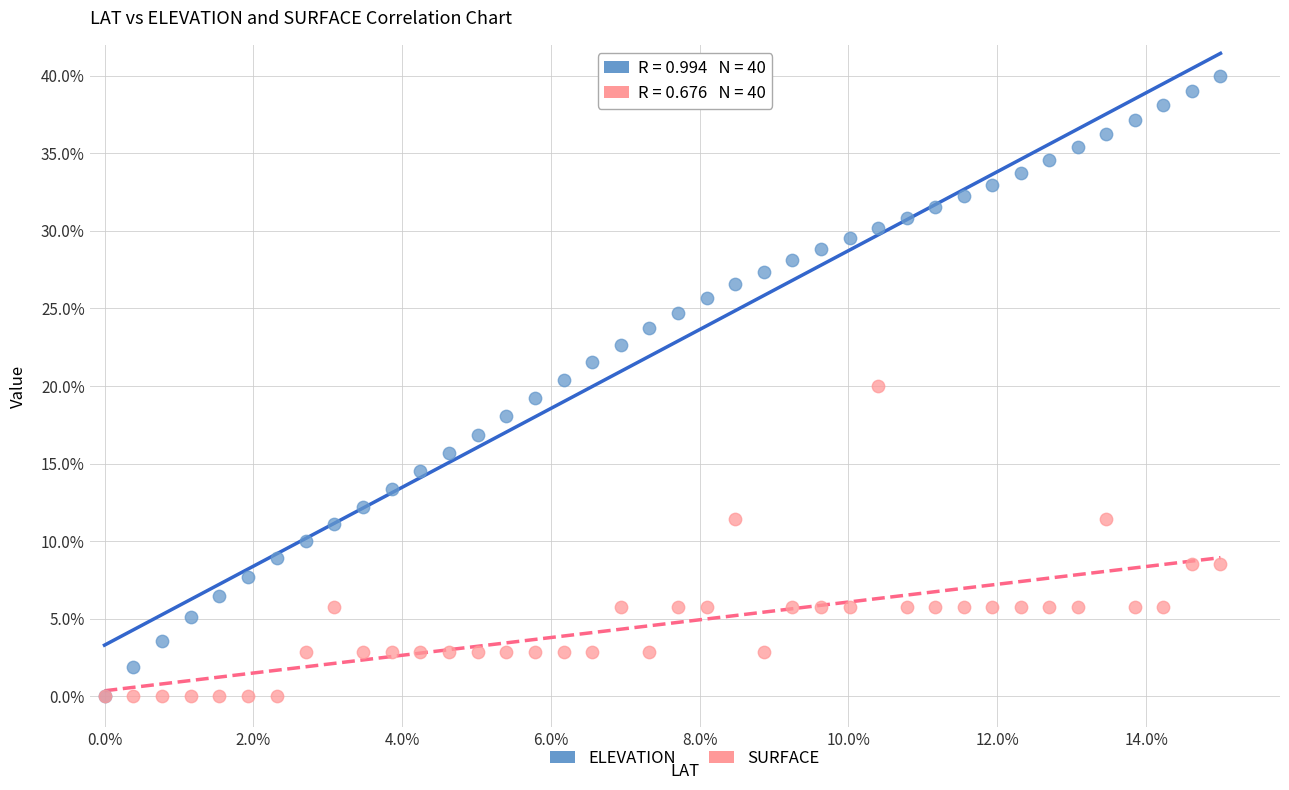

What are all the series names shown in the legend?

ELEVATION, SURFACE